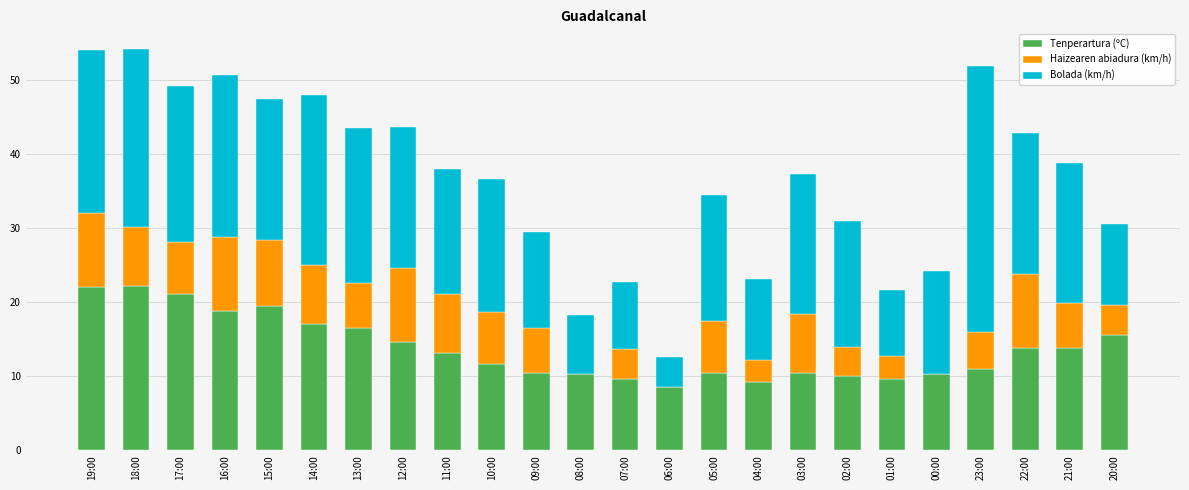

What is the total value across all series at 01:00?

21.7